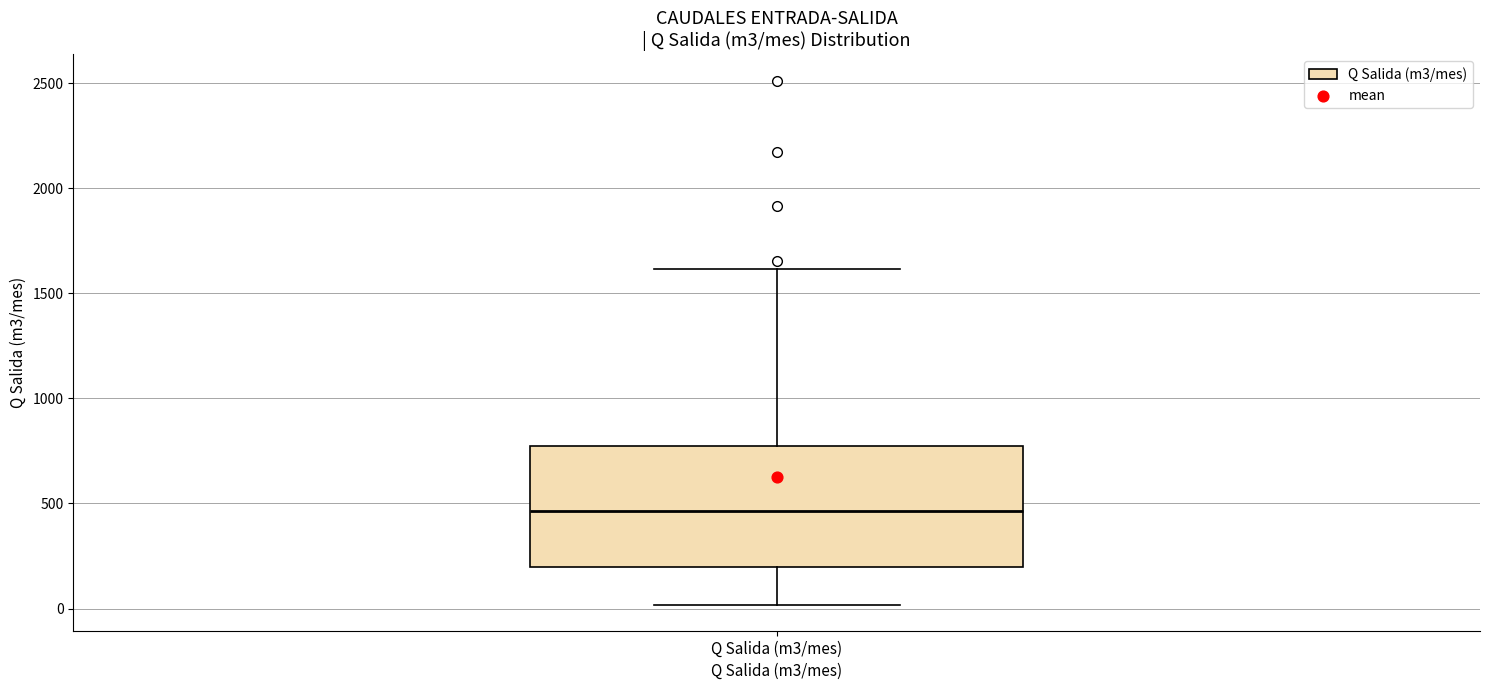

Transcribe this box plot: give where the median line is, the range the box spans, and where the two whiskers end, as read against the y-axis. The values are not printed on the chart, so give them approximately, as read against the axis.

median 450, box 200 to 750, whiskers 0 to 1600